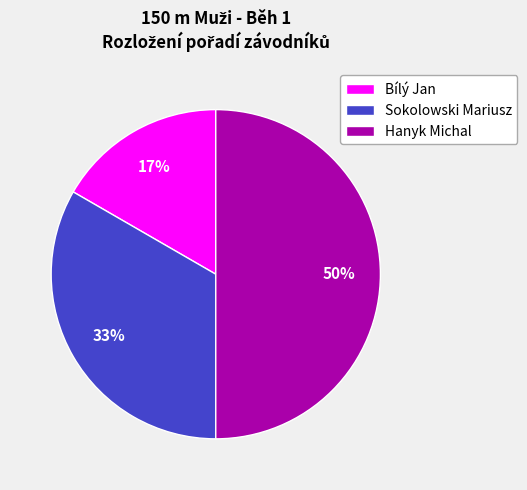

Which has a higher value, Bílý Jan or Sokolowski Mariusz?

Sokolowski Mariusz